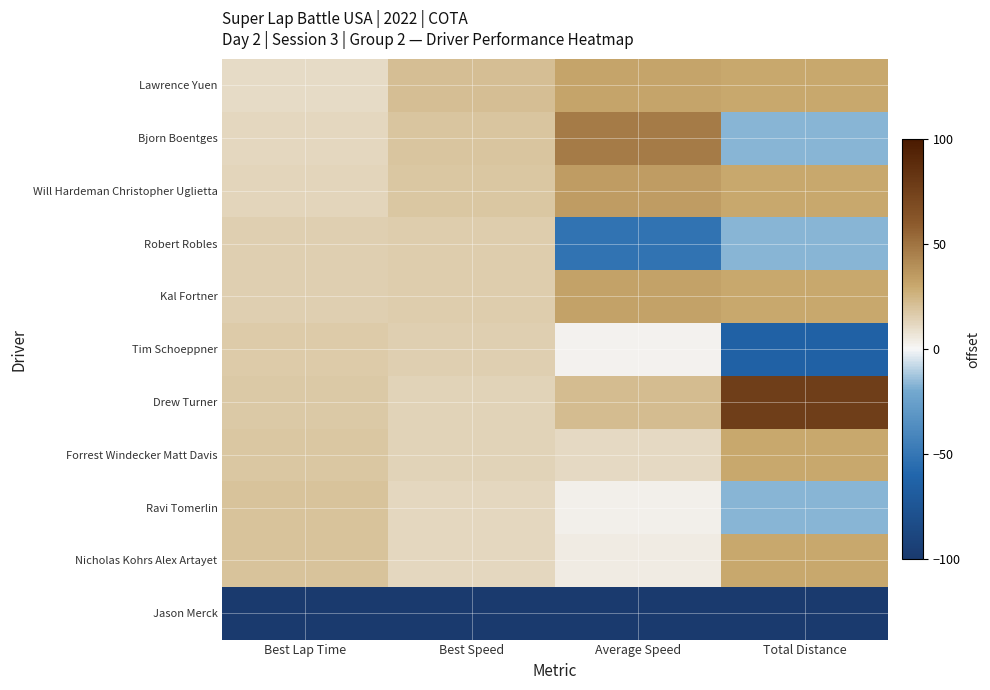

Between Total Distance and Best Speed, which is larger?

Total Distance